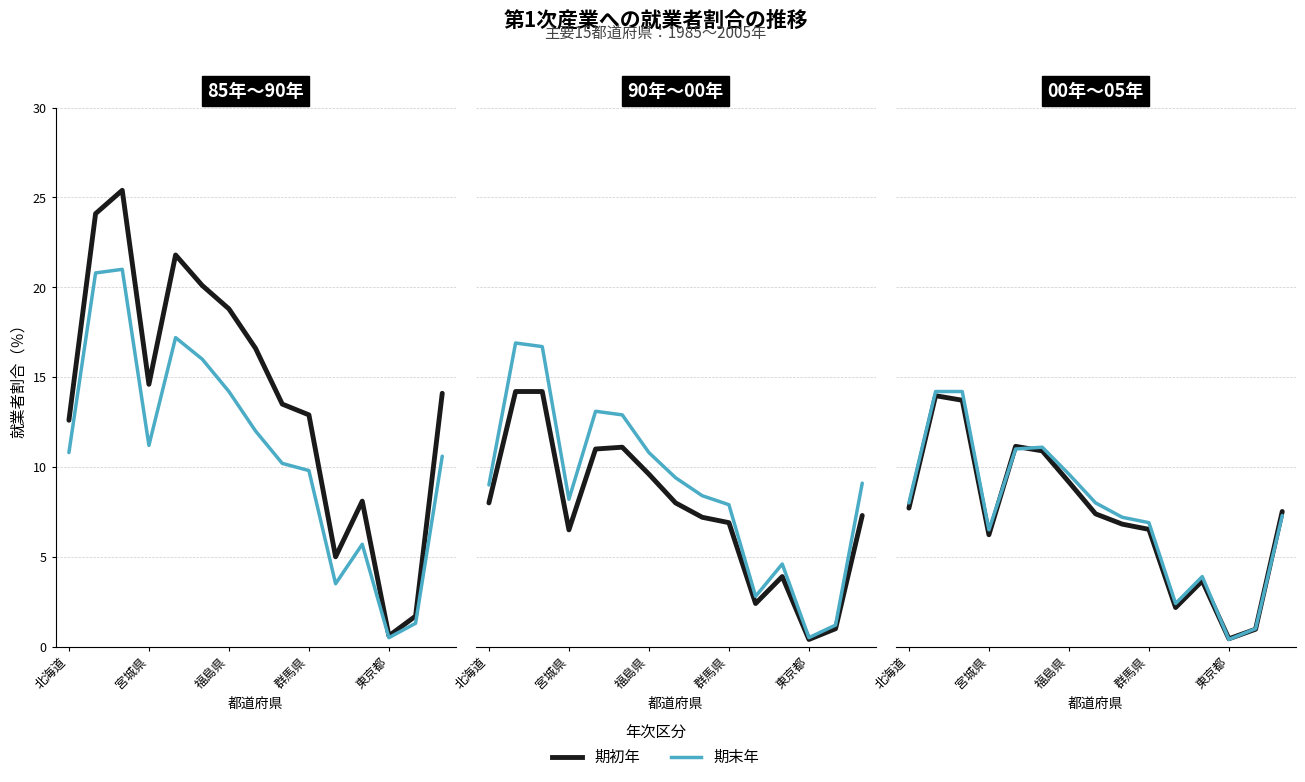

True or false: 95年 and 85年 cross at least once.

False